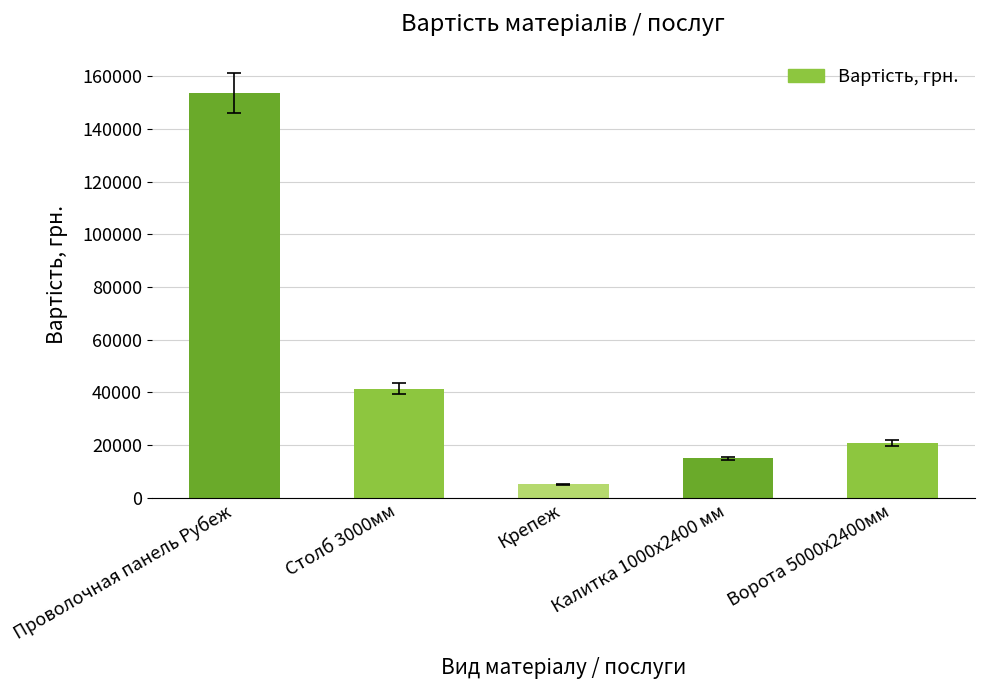

Between Калитка 1000х2400 мм and Крепеж, which is larger?

Калитка 1000х2400 мм